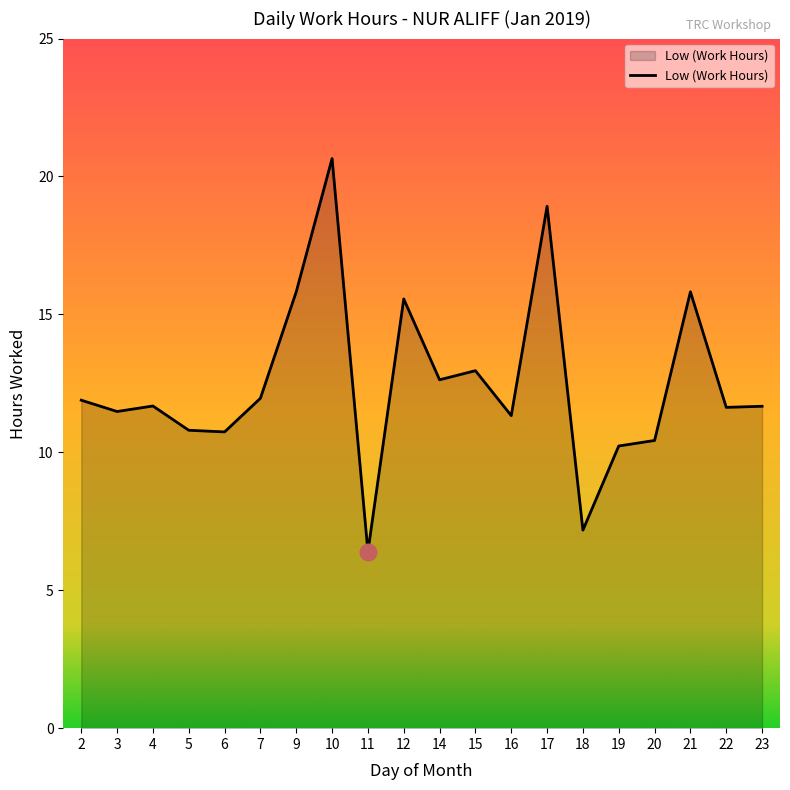

Which category has the lowest value across all series?

11